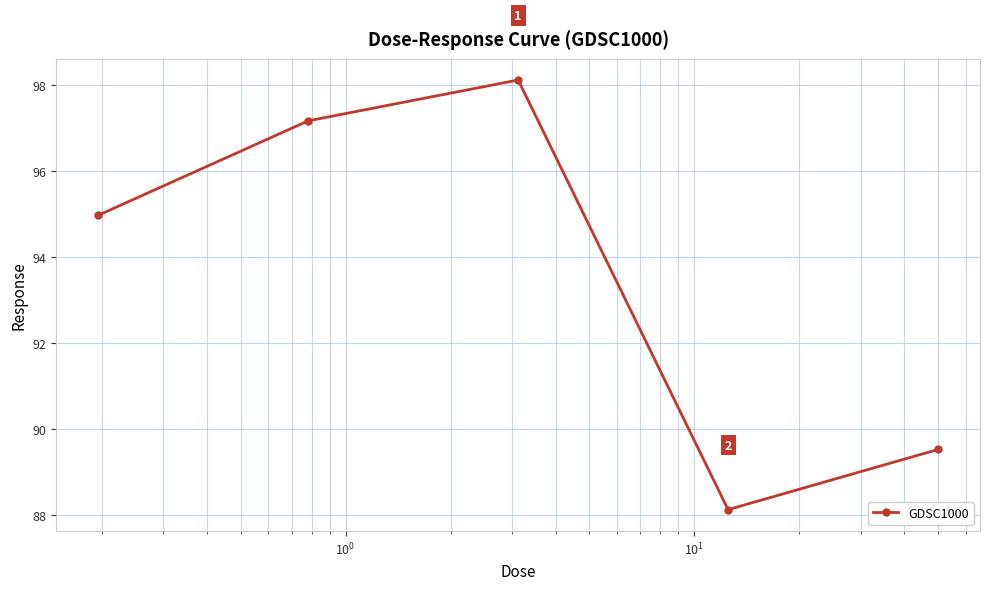

What is the average value?

93.6